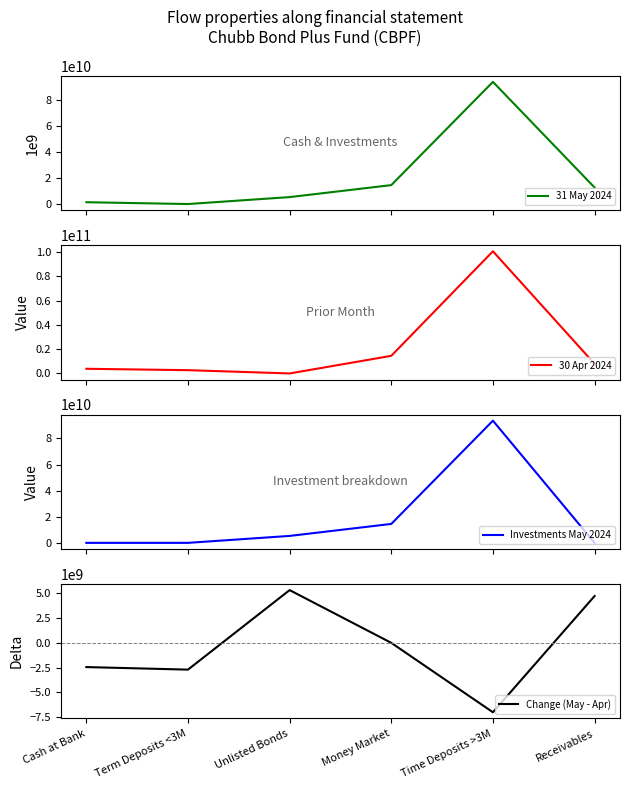

What is the difference between the second highest and minimum values in the 30 Apr 2024 series?

14500000000